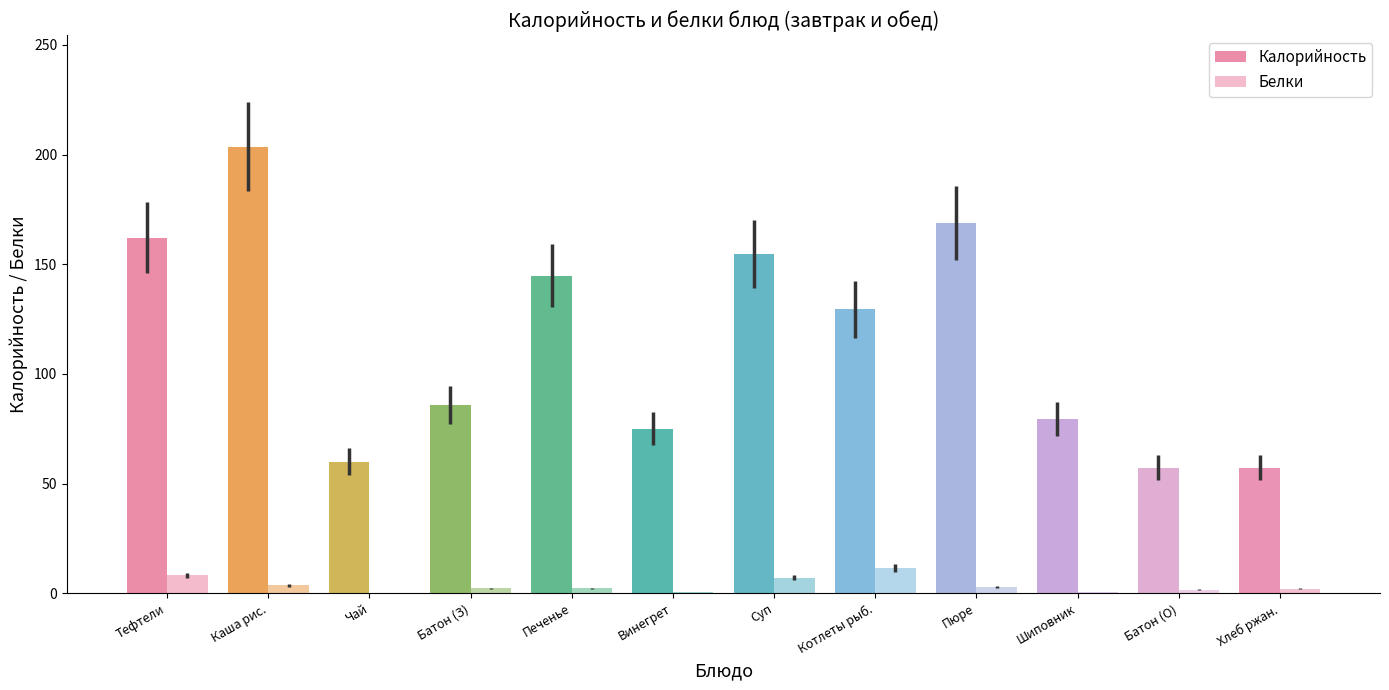

What is the sum of the Белки values at Каша рис. and Винегрет?

4.2